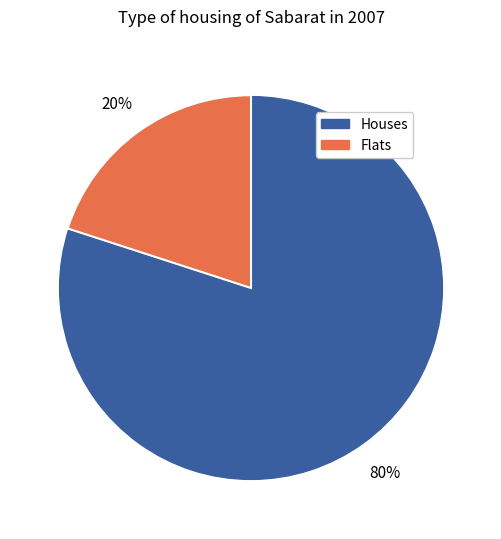

How many slices are in this pie chart?

2